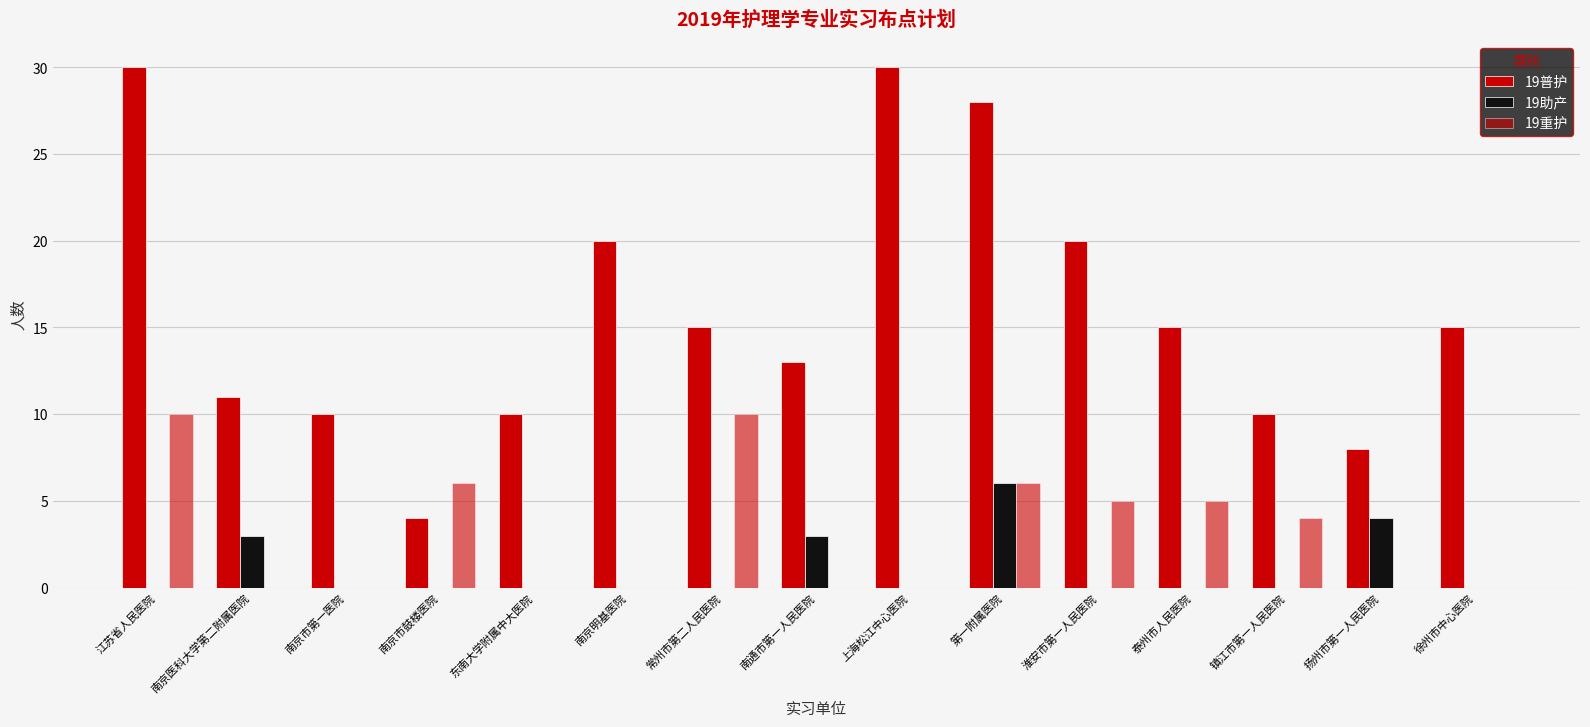

What is the maximum value for 19助产?

6